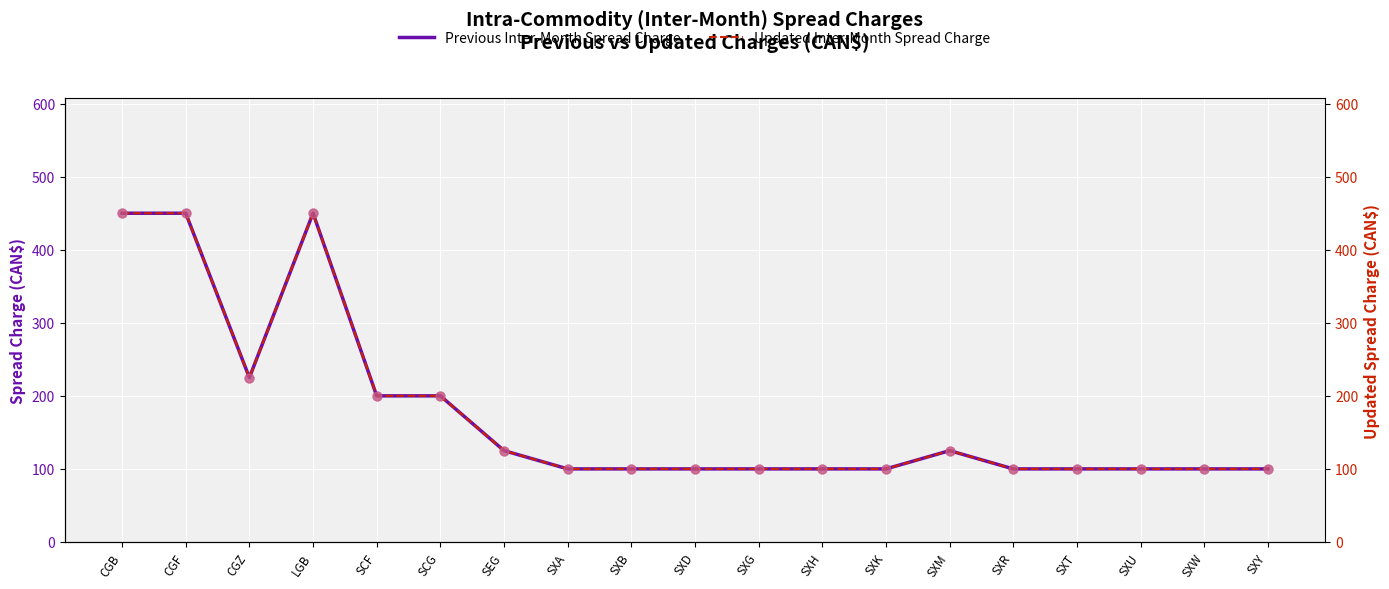

Which series contains the lowest Y value?

Previous Inter-Month Spread Charge